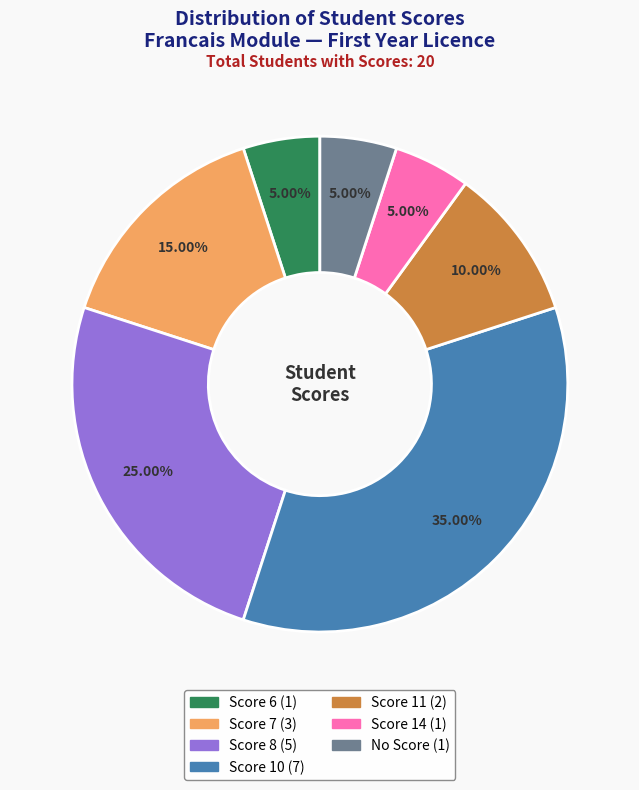

Count the number of slices in the pie.

7